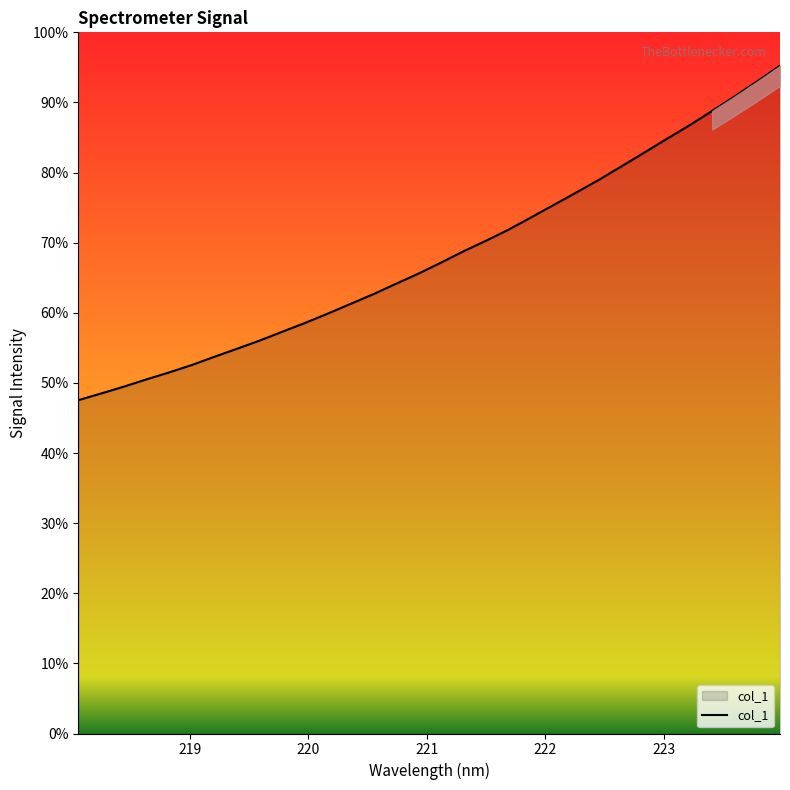

Which label corresponds to the largest value in the chart?

223.9802